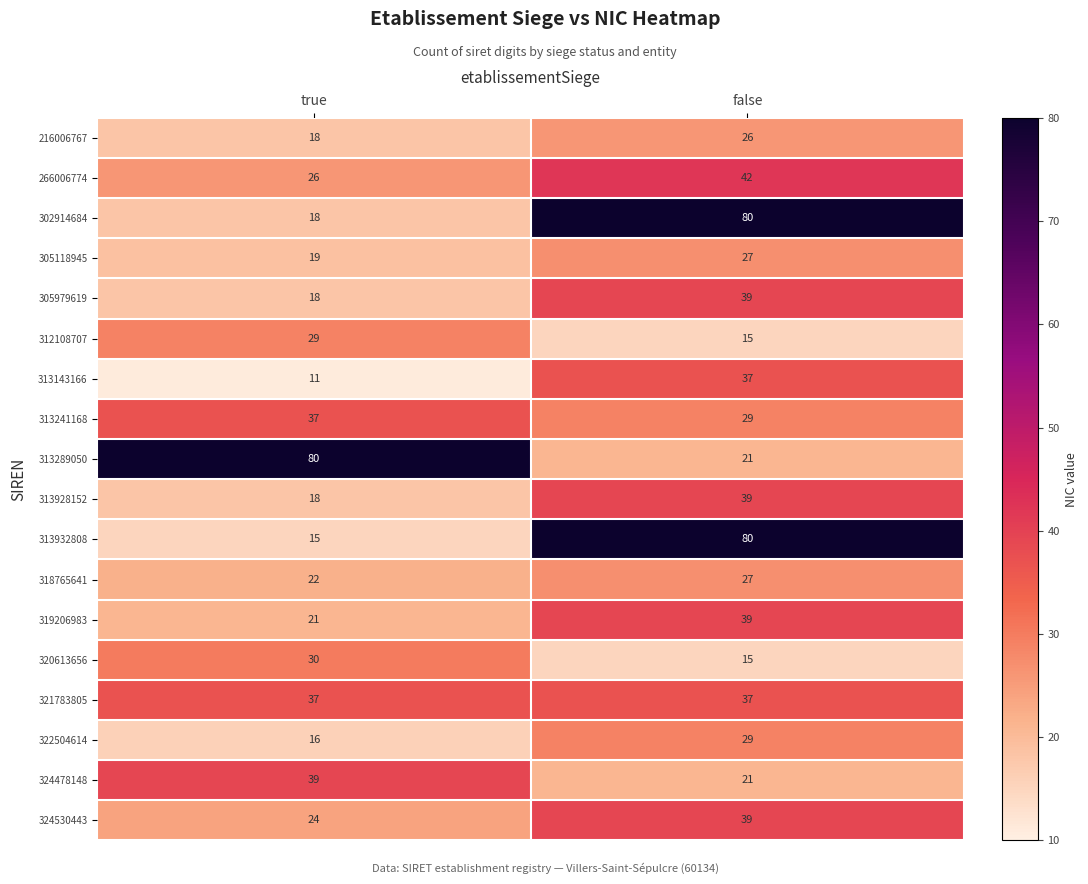

At which category is the sum across all series the highest?

false